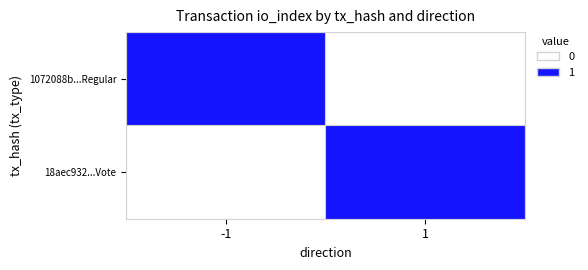

Which has a higher value, -1 or 1?

-1